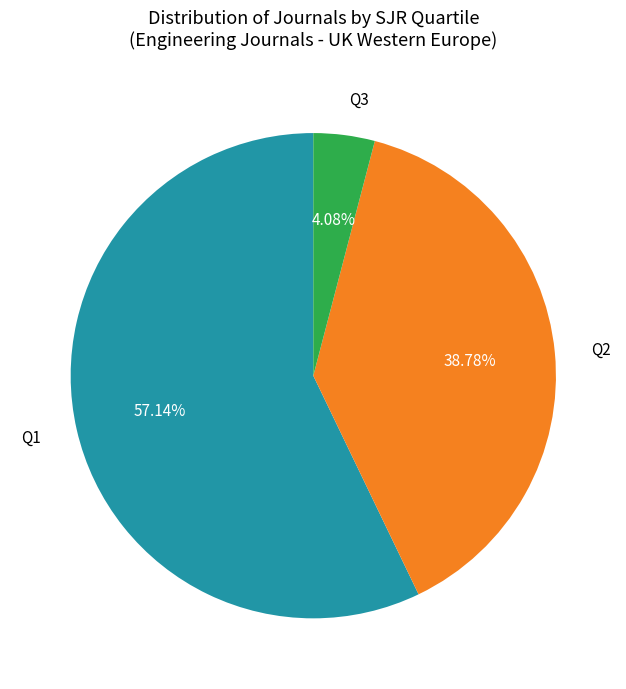

How many slices are in this pie chart?

3